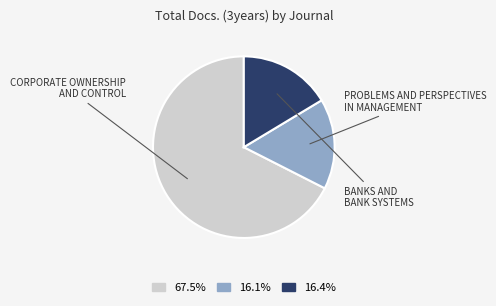

Is there a majority slice in this chart?

Yes